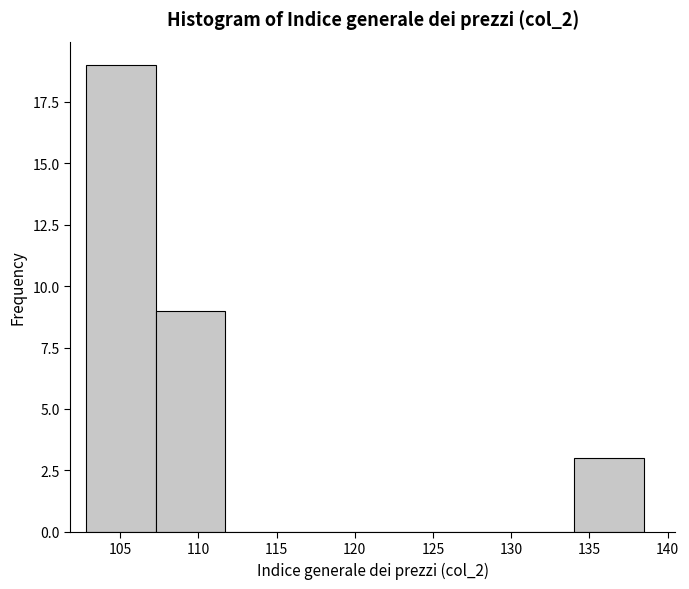

Reading left to right, transcribe this chart: for each bar, give the range it covers on the x-axis and its height. Neither the bar edges nor the heights are printed on the chart, so give them approximately, as read against the axes.

103.0 to 107.5: 19
107.5 to 111.5: 9
111.5 to 116.0: 0
116.0 to 120.5: 0
120.5 to 125.0: 0
125.0 to 129.5: 0
129.5 to 134.0: 0
134.0 to 138.5: 3